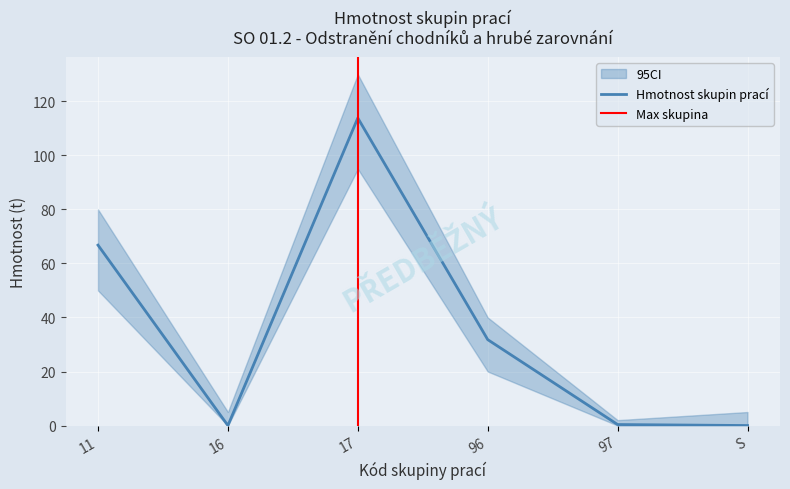

Reading left to right, list all the values displayed in this chart.

66.8	0.0	113.8	31.8	0.4	0.0